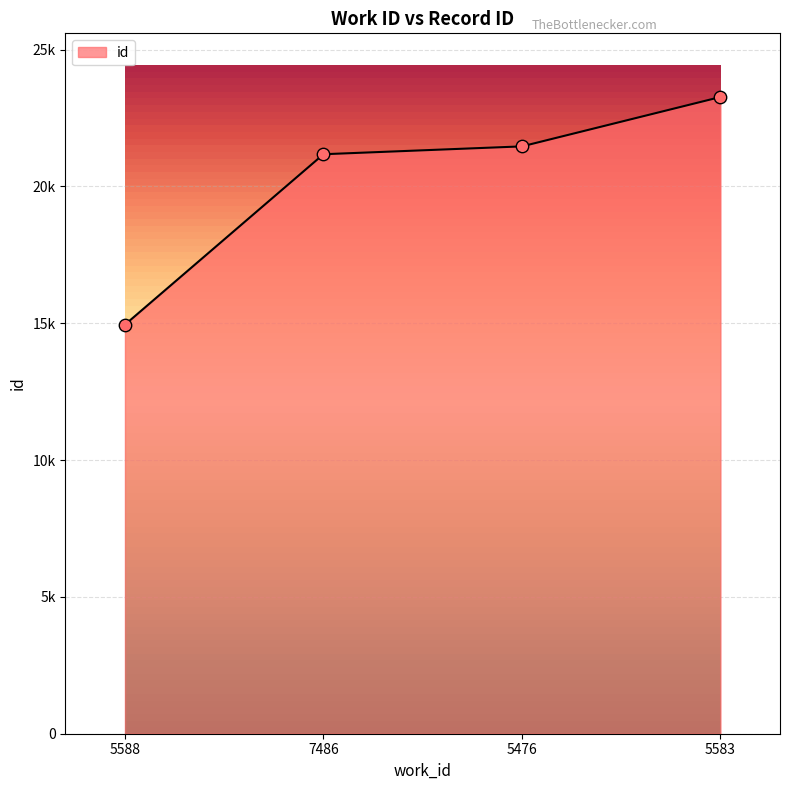

What is the change in value from 5588 to 5583?

+8319